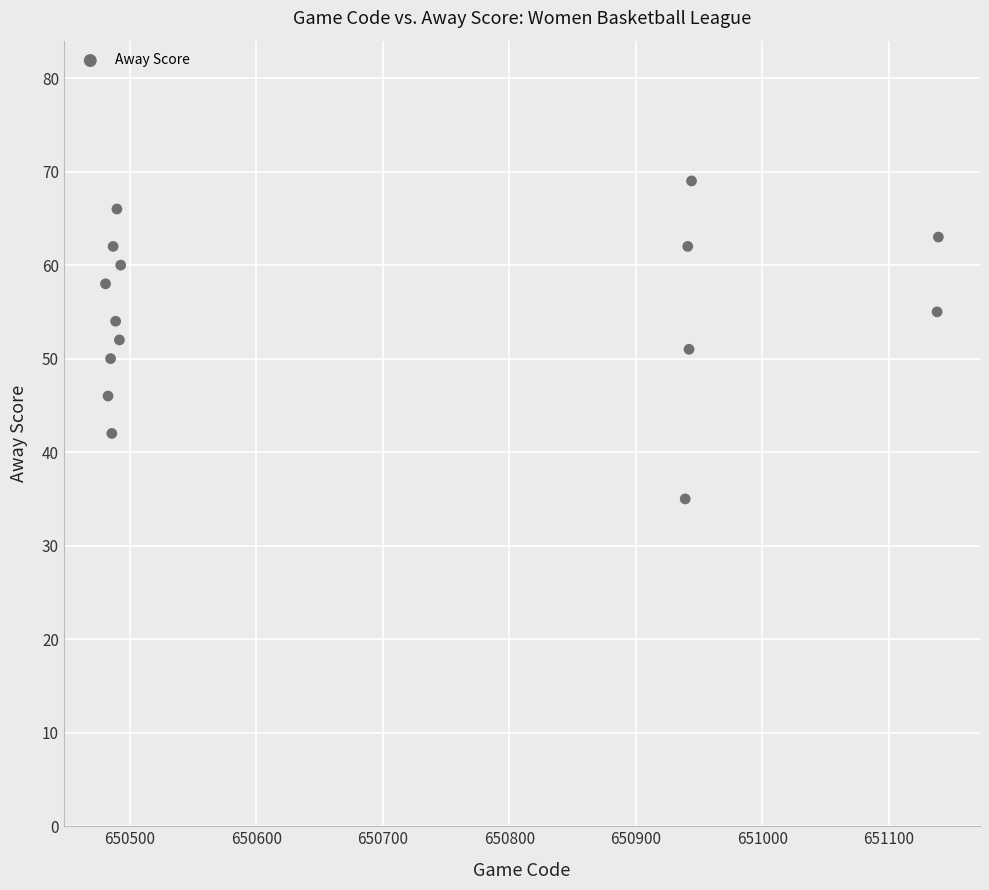

What is the range of X values (max minus min)?

658